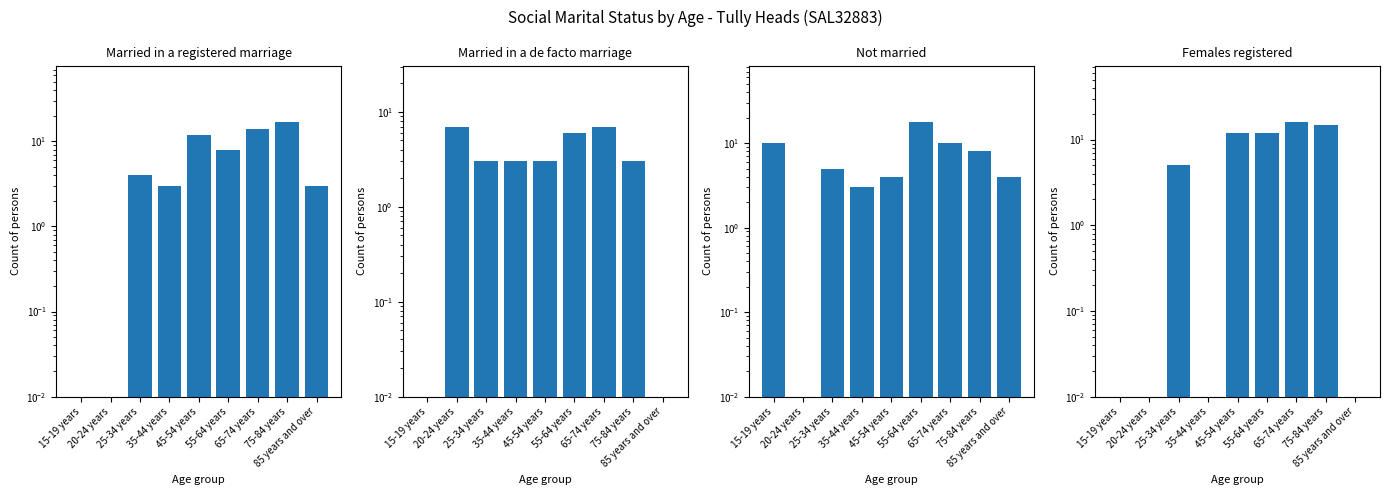

What is the maximum value shown in the chart?

18.0